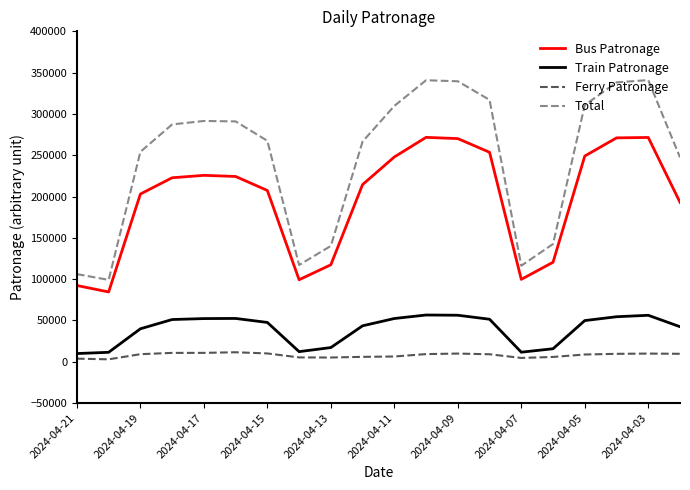

What are all the series names shown in the legend?

Bus Patronage, Train Patronage, Ferry Patronage, Total